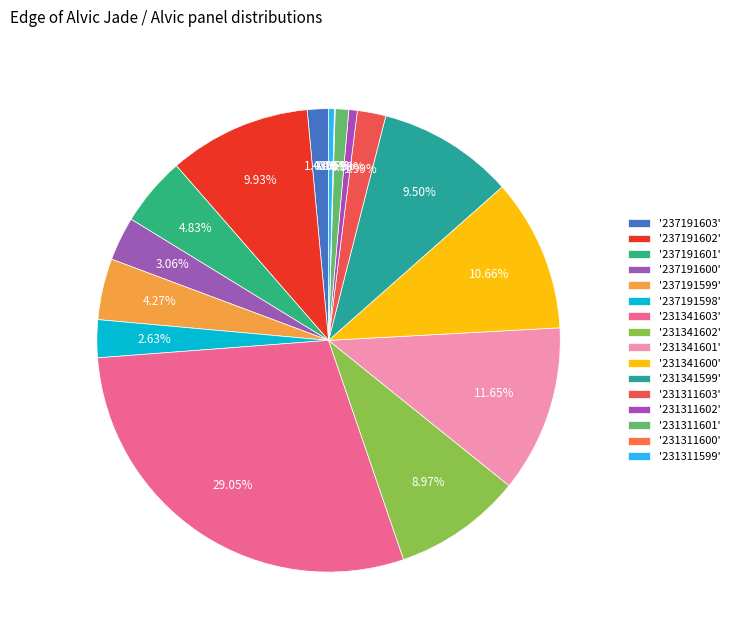

To the nearest percent, what is the difference between the largest and smallest slice percentages?

29%